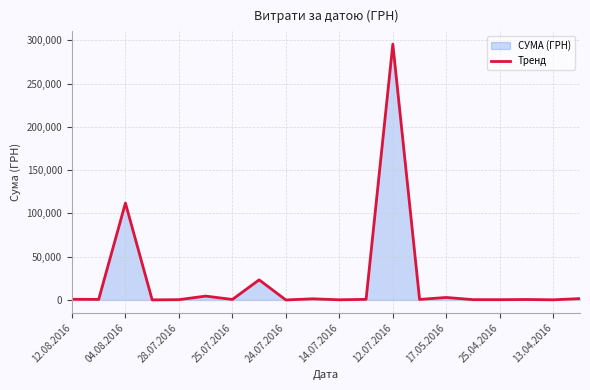

How many lines are shown in the chart?

1